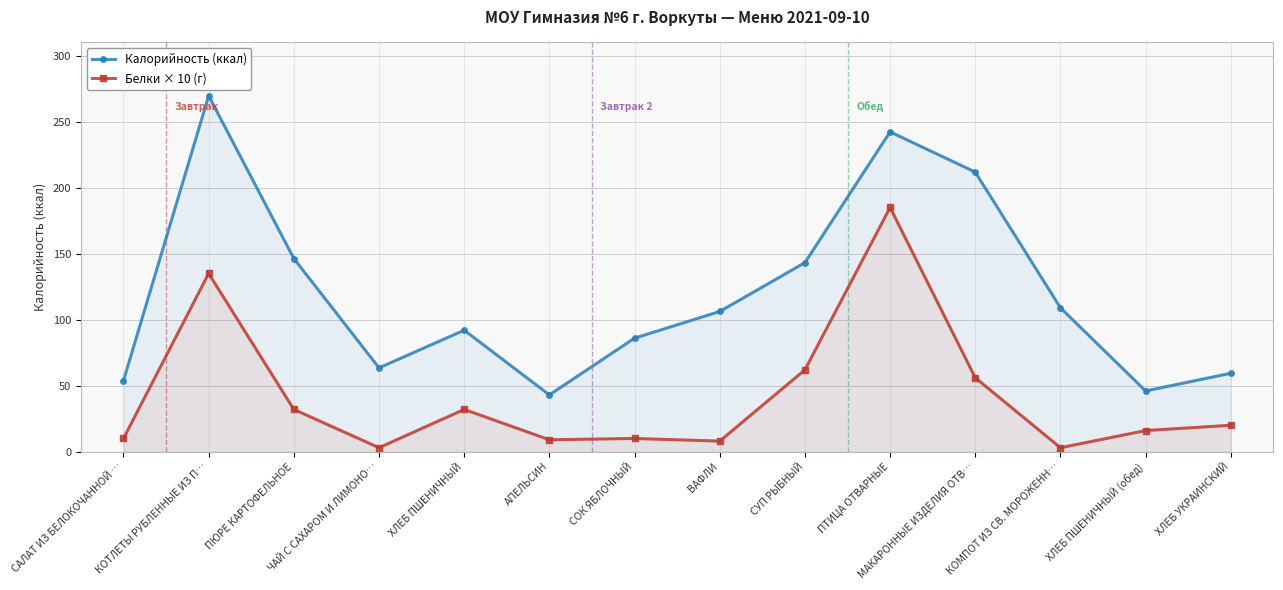

Rank the categories by Калорийность (ккал) value from lowest to highest.

АПЕЛЬСИН, ХЛЕБ ПШЕНИЧНЫЙ (обед), САЛАТ ИЗ БЕЛОКОЧАННОЙ …, ХЛЕБ УКРАИНСКИЙ, ЧАЙ С САХАРОМ И ЛИМОНО…, СОК ЯБЛОЧНЫЙ, ХЛЕБ ПШЕНИЧНЫЙ, ВАФЛИ, КОМПОТ ИЗ СВ. МОРОЖЕНН…, СУП РЫБНЫЙ, ПЮРЕ КАРТОФЕЛЬНОЕ, МАКАРОННЫЕ ИЗДЕЛИЯ ОТВ…, ПТИЦА ОТВАРНЫЕ, КОТЛЕТЫ РУБЛЕННЫЕ ИЗ П…